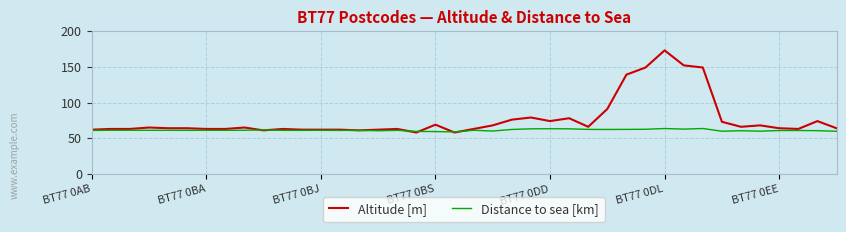

List the series in order of their peak value, lowest first.

Distance to sea [km], Altitude [m]